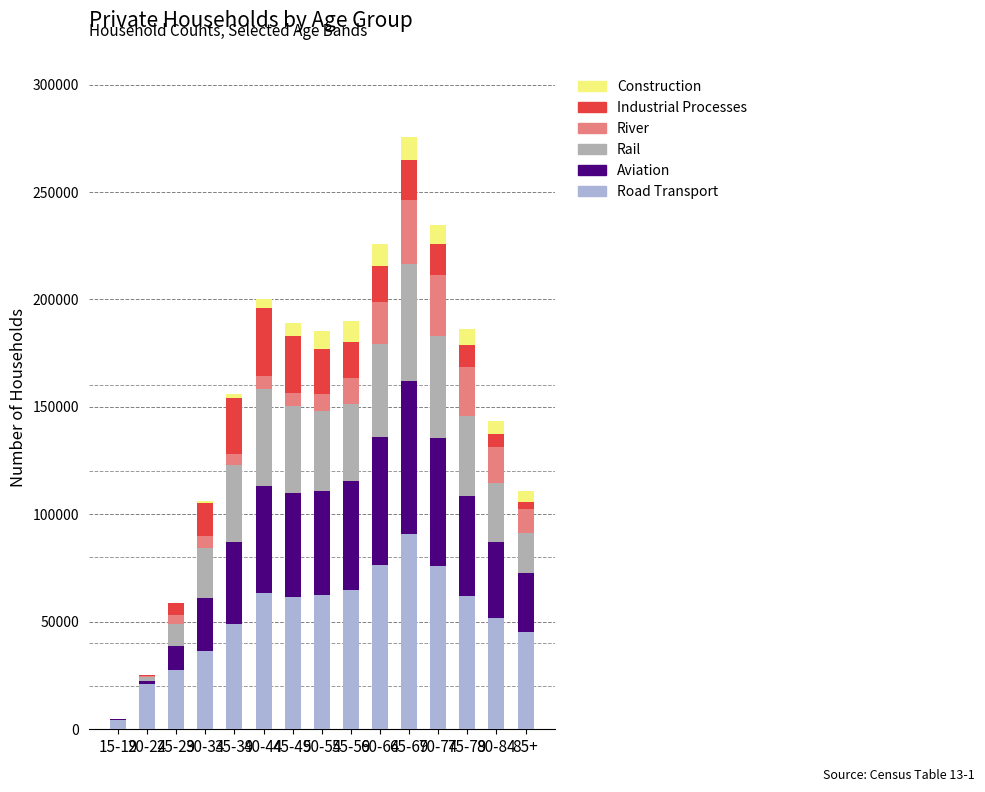

Are the bars horizontal?

No